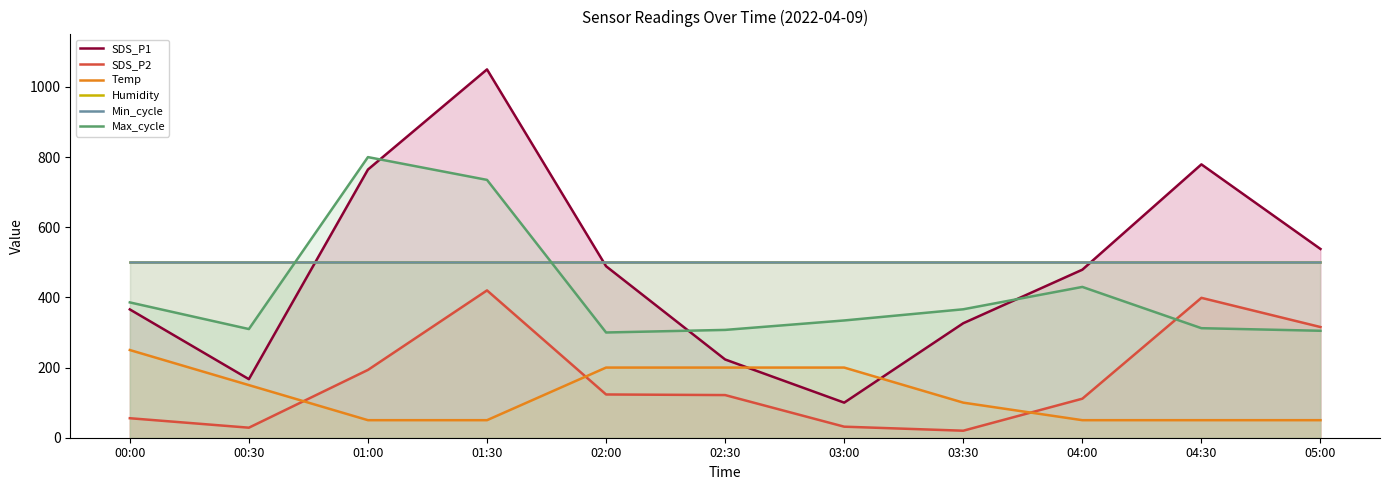

What are all the series names shown in the legend?

SDS_P1, SDS_P2, Temp, Humidity, Min_cycle, Max_cycle